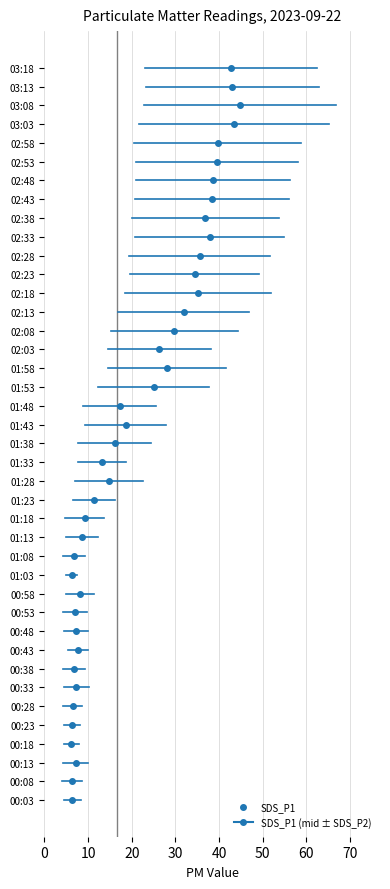

Which series has the largest range (max minus min)?

SDS_P1